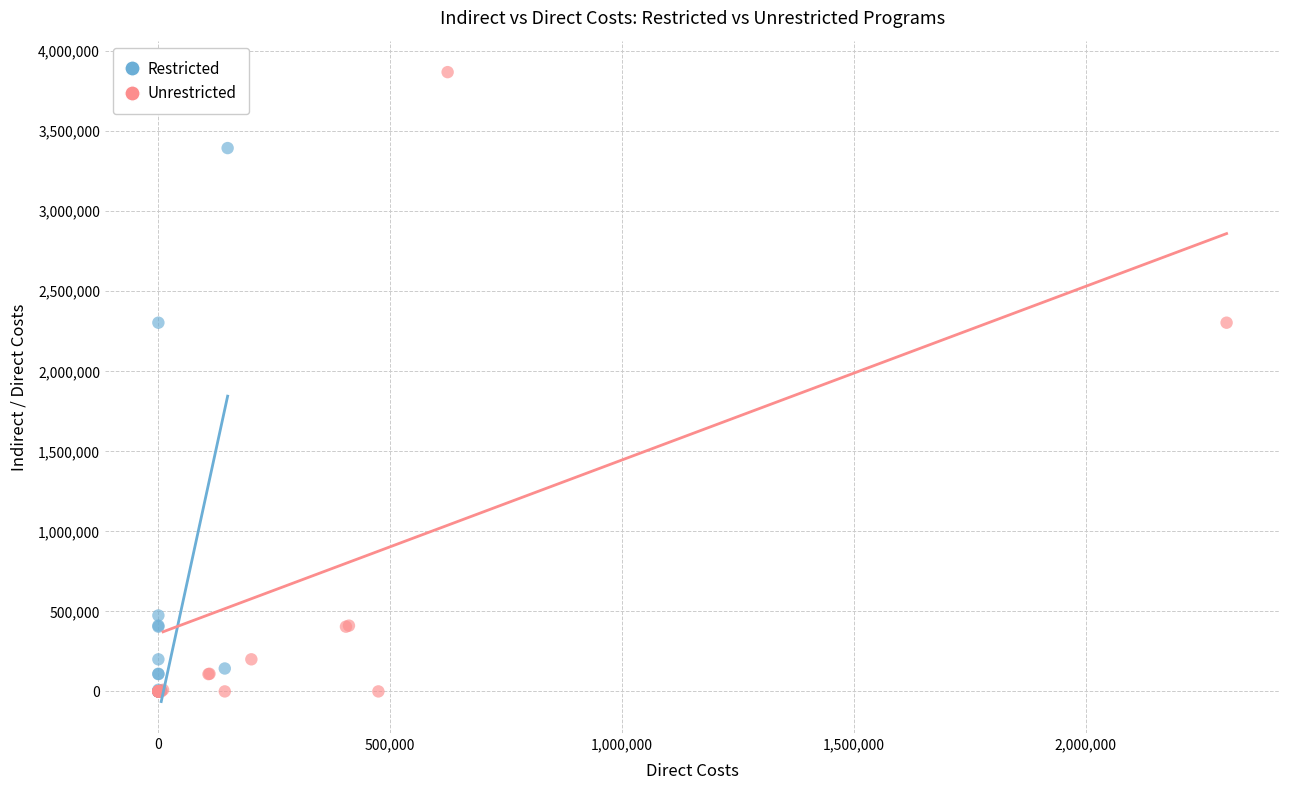

Which series reaches the maximum Y coordinate?

Unrestricted